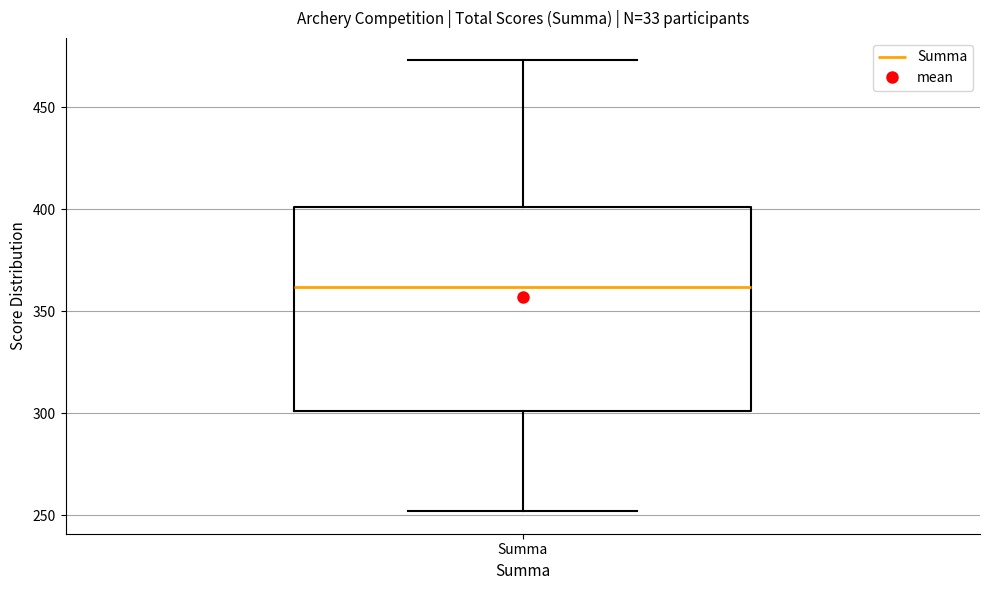

Read this box plot against the y-axis: the position of the median line, the range covered by the box, and the ends of both whiskers. The values are not printed on the chart, so give them approximately, as read against the axis.

median 360, box 300 to 400, whiskers 250 to 475